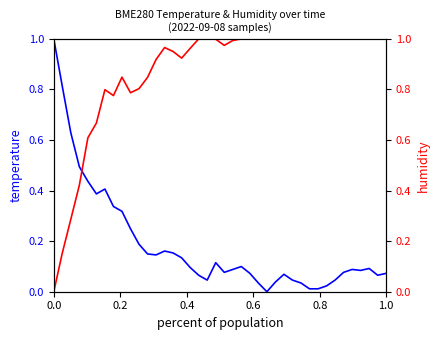

Which series has the largest range (max minus min)?

BME280_temperature